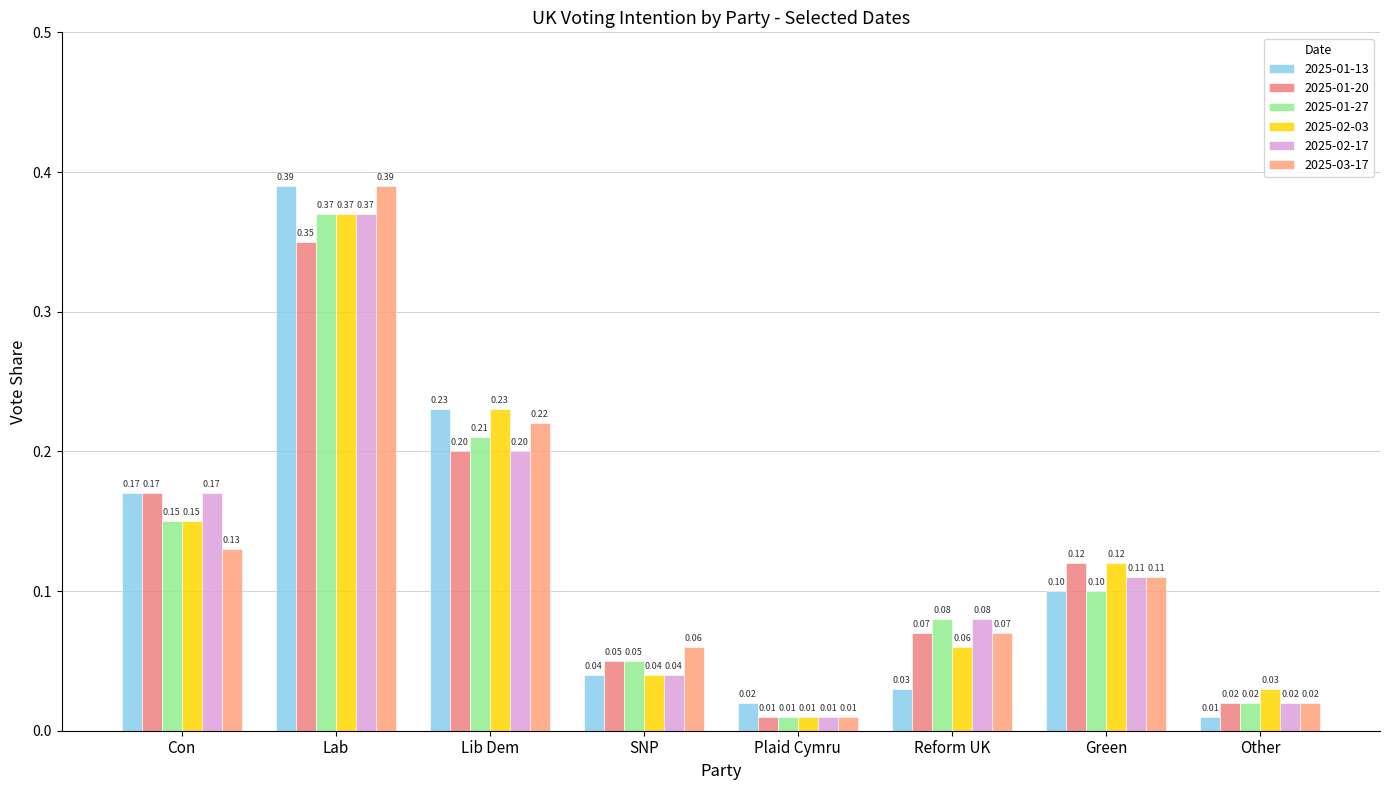

The 2025-01-13 series shows 0.0 at Plaid Cymru. True or false?

True